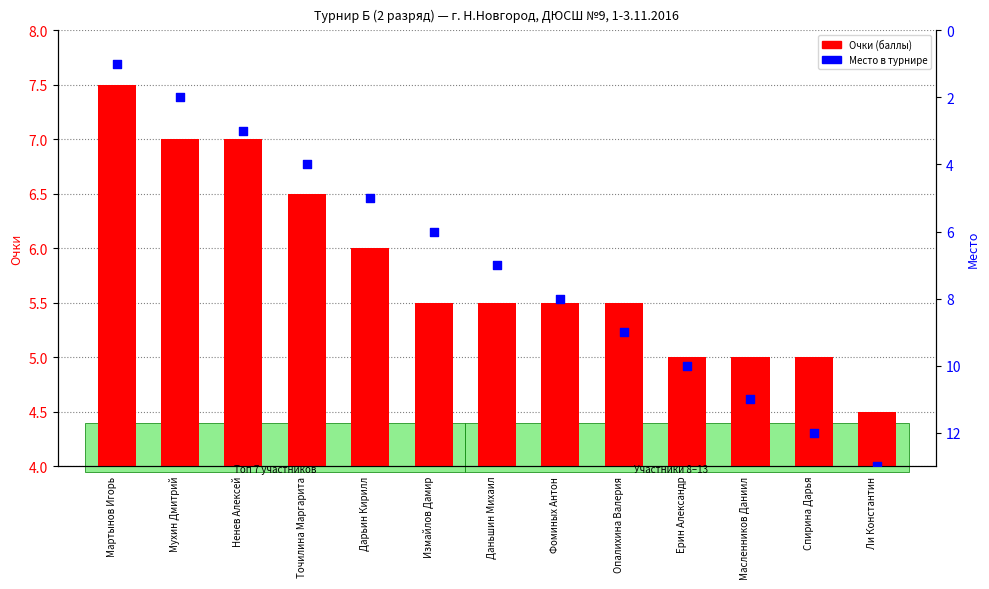

At how many categories does at least one series exceed 12?

1